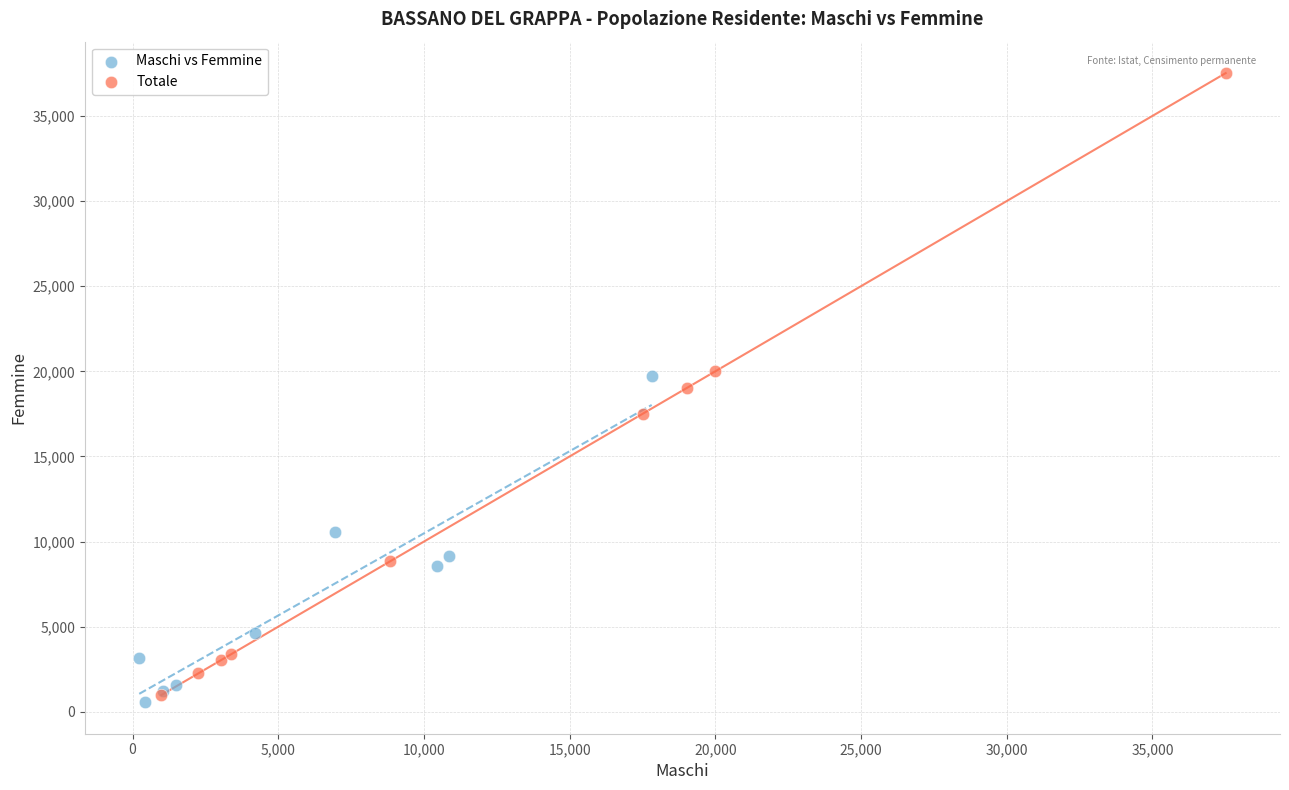

Which series contains the highest Y value?

Totale